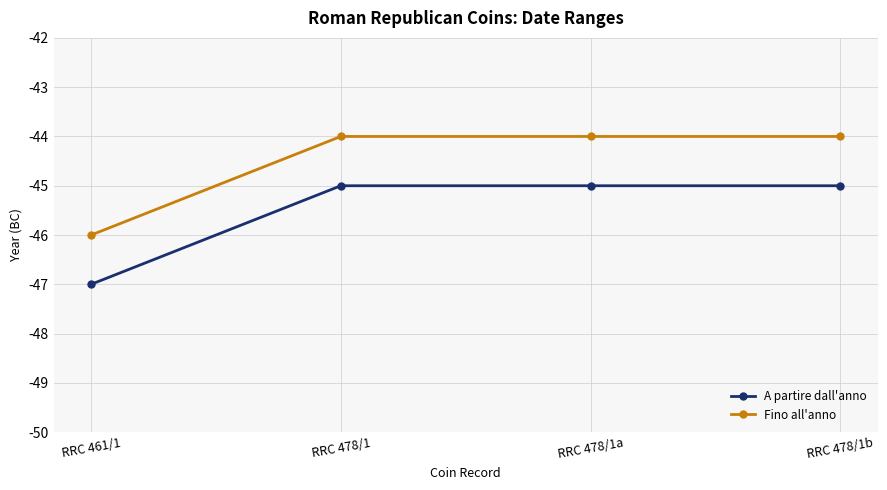

What position from the left is RRC 478/1b?

4